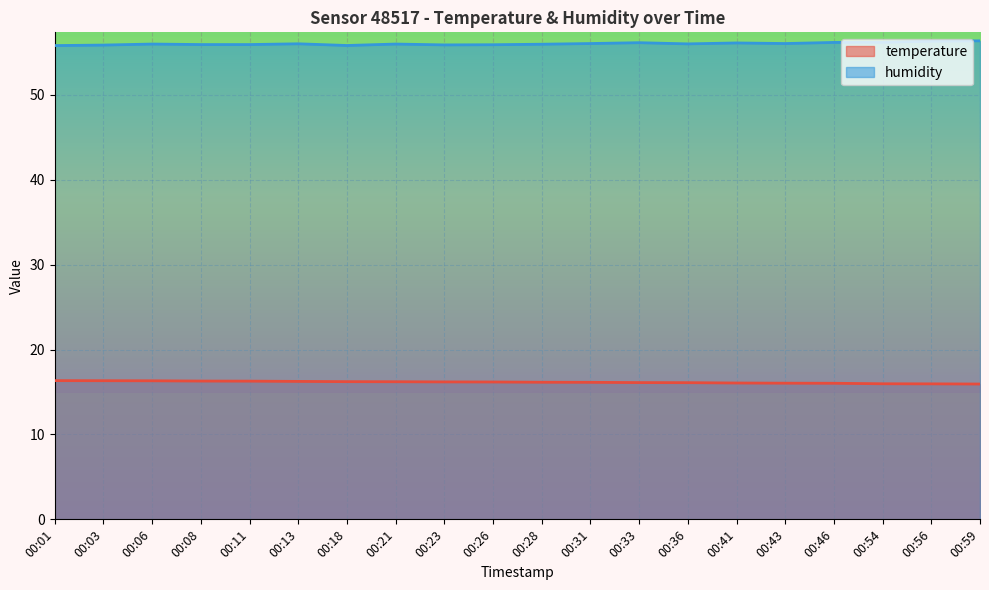

Between 00:43 and 00:54, which series saw the biggest shift?

humidity